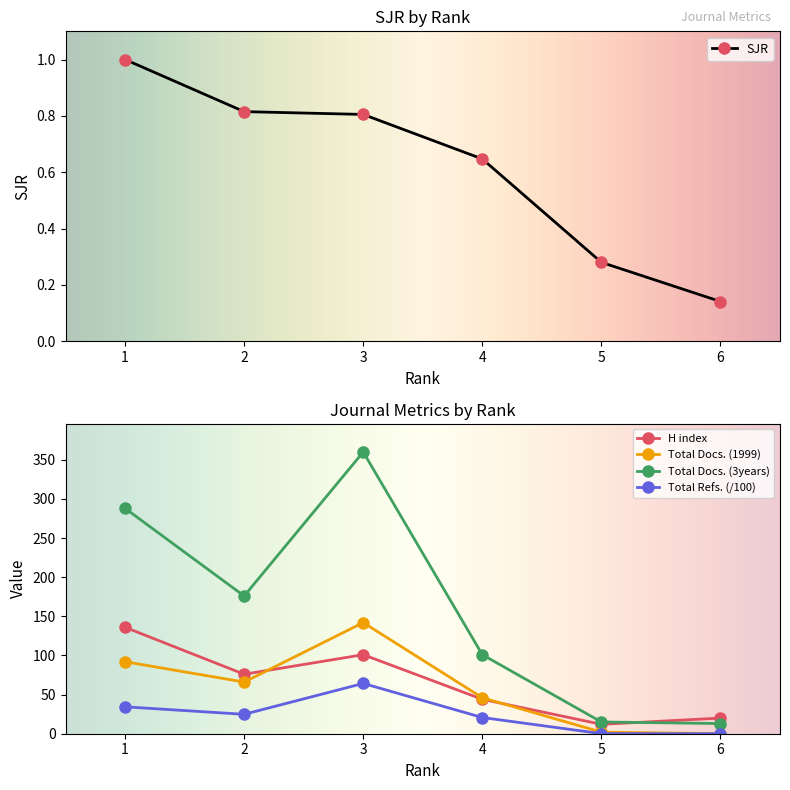

Reading left to right, list all the values displayed in this chart.

SJR: 1=1.0	2=0.8	3=0.8	4=0.6	5=0.3	6=0.1
H index: 1=136.0	2=76.0	3=101.0	4=44.0	5=12.0	6=20.0
Total Docs. (1999): 1=92.0	2=66.0	3=142.0	4=46.0	5=2.0	6=0.0
Total Docs. (3years): 1=288.0	2=176.0	3=360.0	4=101.0	5=15.0	6=13.0
Total Refs.: 1=34.4	2=24.8	3=64.3	4=20.7	5=0.1	6=0.0